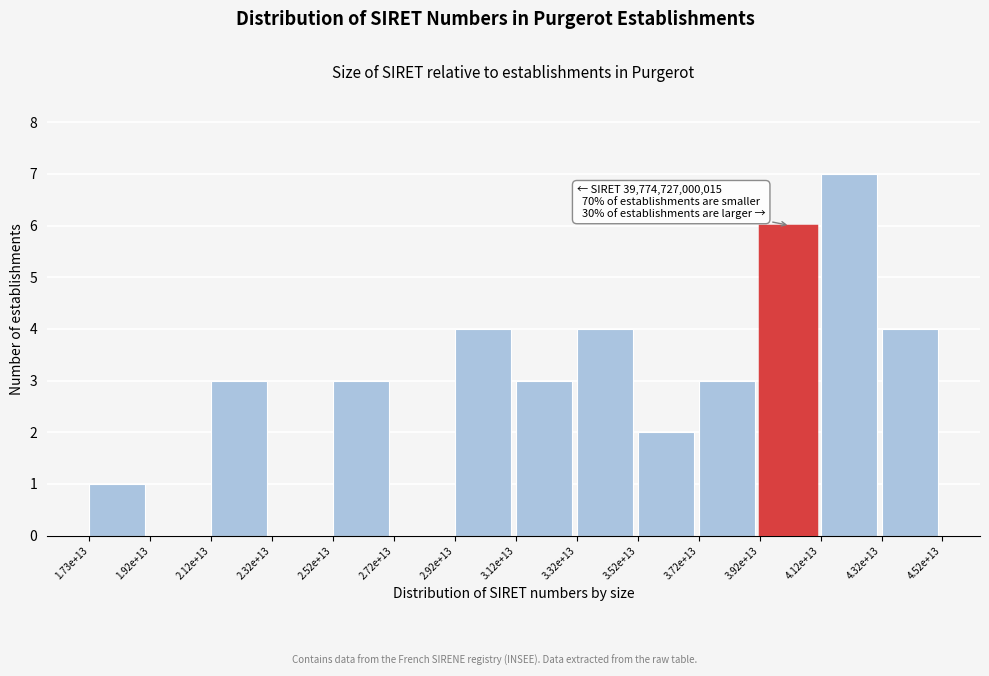

Reading right to left, what are all the values shown in this chart?

4.32e+13=4	4.12e+13=7	3.92e+13=6	3.72e+13=3	3.52e+13=2	3.32e+13=4	3.12e+13=3	2.92e+13=4	2.72e+13=0	2.52e+13=3	2.32e+13=0	2.12e+13=3	1.92e+13=0	1.73e+13=1